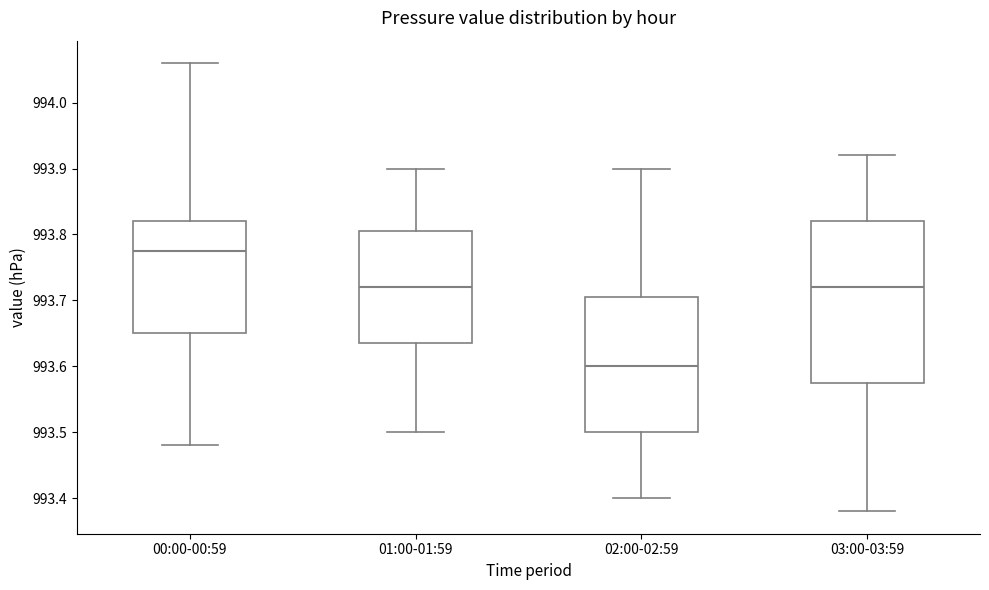

Reading left to right, read every box against the y-axis: the position of its median line, the range the box covers, and the ends of its whiskers. The values are not printed on the chart, so give them approximately, as read against the axis.

00:00-00:59: median 993.78, box 993.65 to 993.82, whiskers 993.48 to 994.06
01:00-01:59: median 993.72, box 993.64 to 993.81, whiskers 993.50 to 993.90
02:00-02:59: median 993.60, box 993.50 to 993.71, whiskers 993.40 to 993.90
03:00-03:59: median 993.72, box 993.58 to 993.82, whiskers 993.38 to 993.92